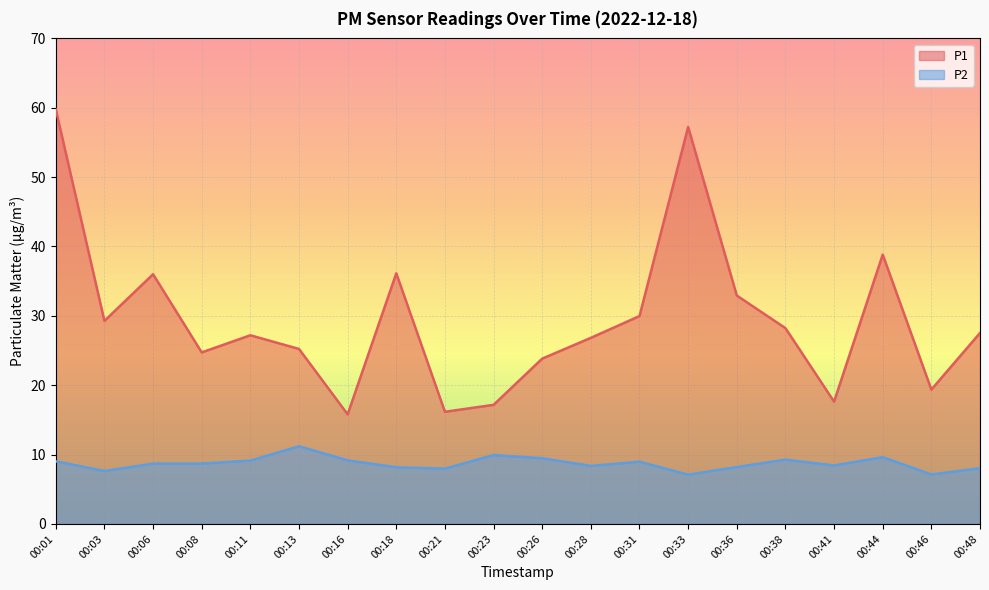

At which category is the sum across all series the highest?

00:01